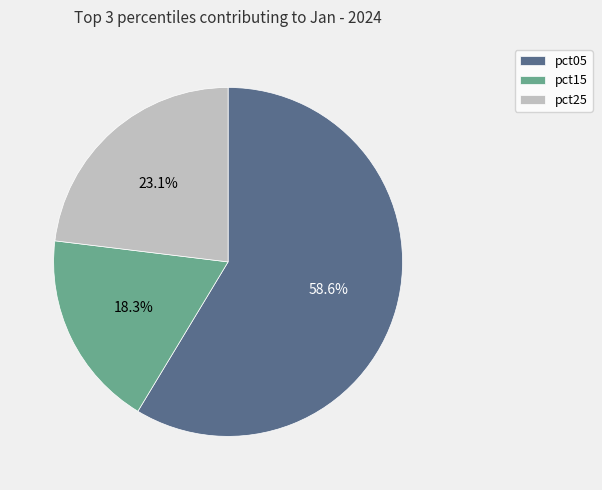

Is there a majority slice in this chart?

Yes